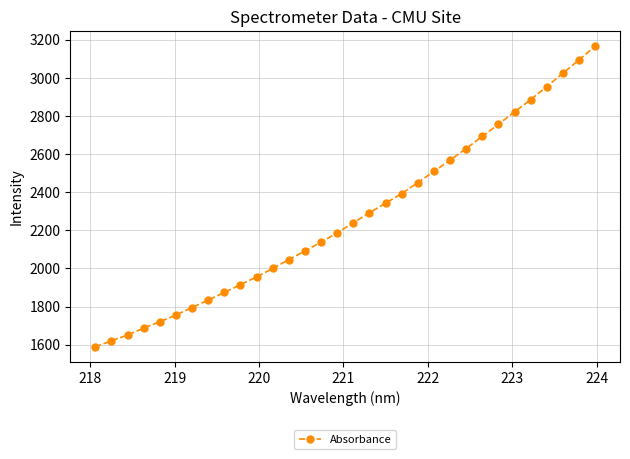

What is the maximum value shown in the chart?

3166.5